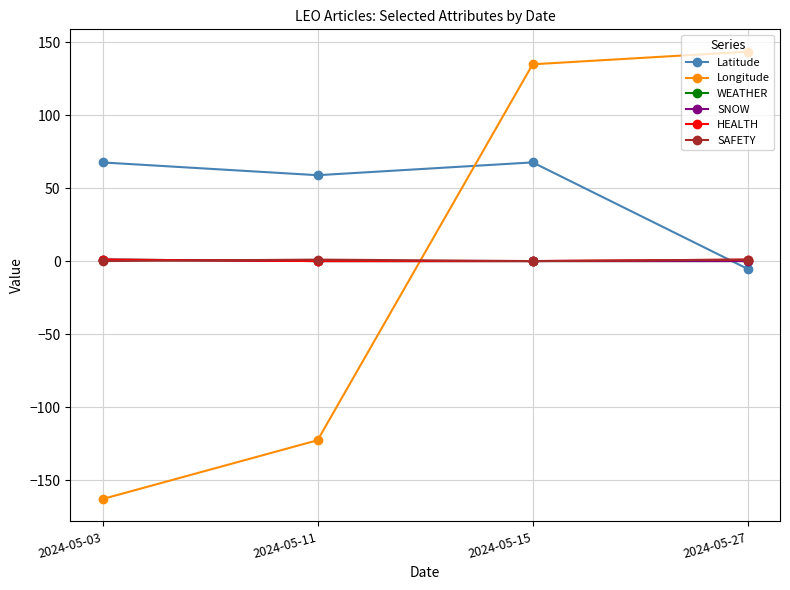

What is the difference between the second highest and minimum values in the Latitude series?

72.9